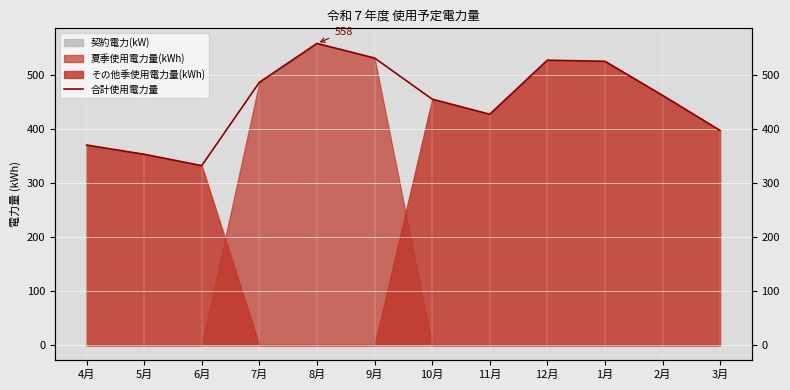

What is the difference between the values at 2月 and 7月?

24